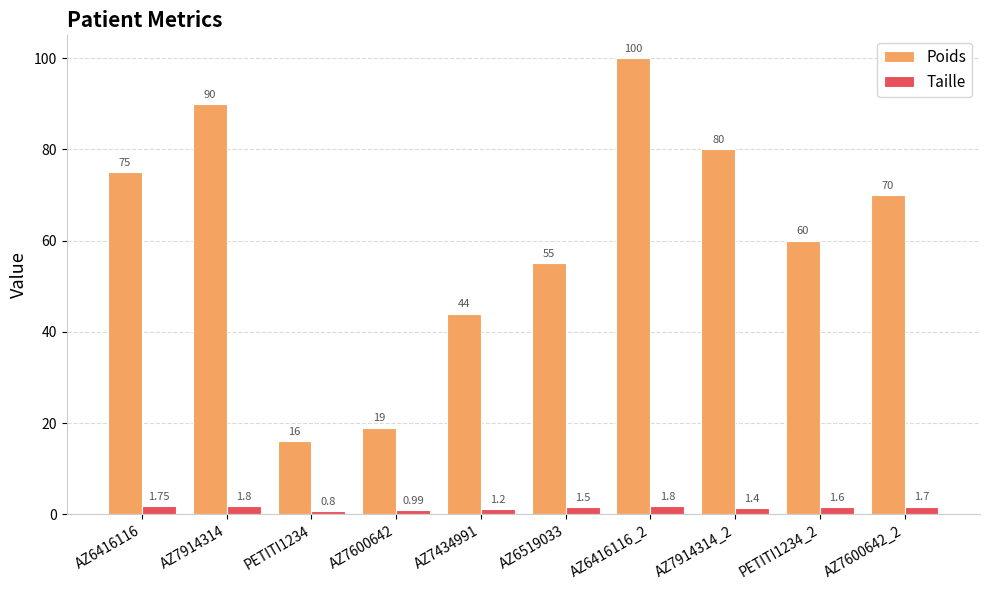

Count the number of data series in this chart.

2